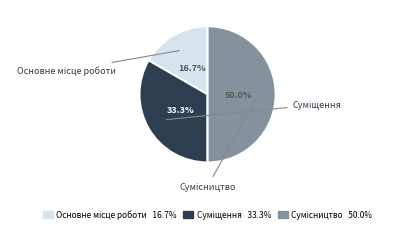

What percentage is the Сумісництво slice, to the nearest percent?

50%